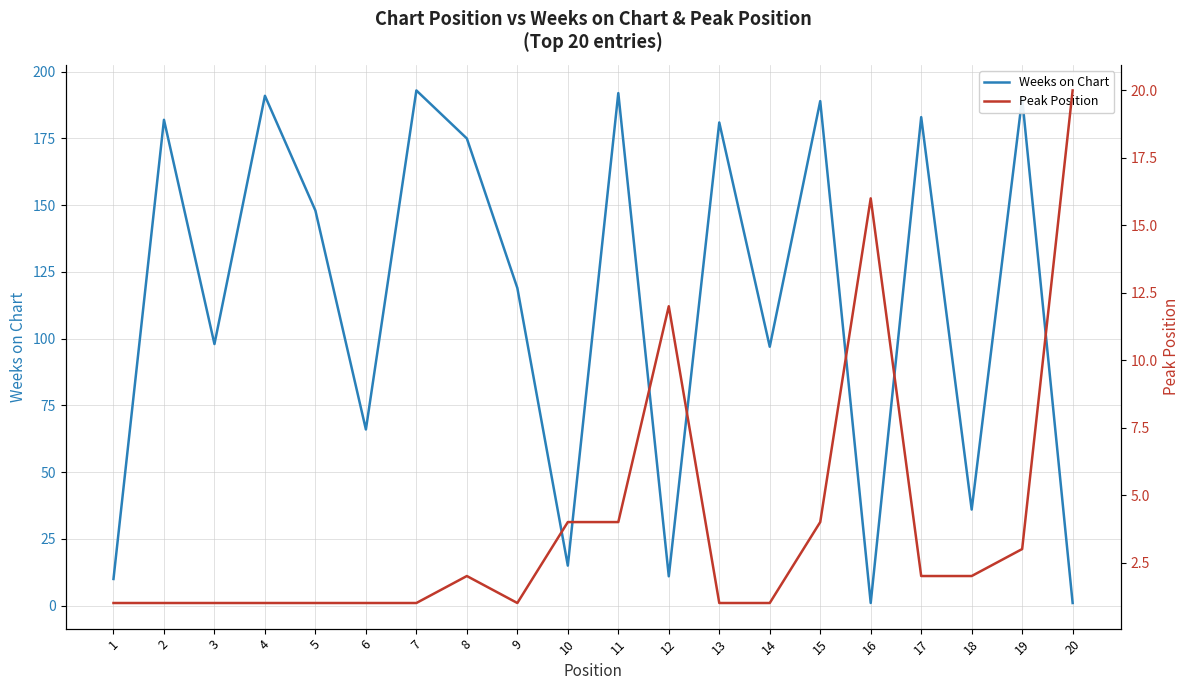

List the series in order of their peak value, highest first.

Weeks on Chart, Peak Position